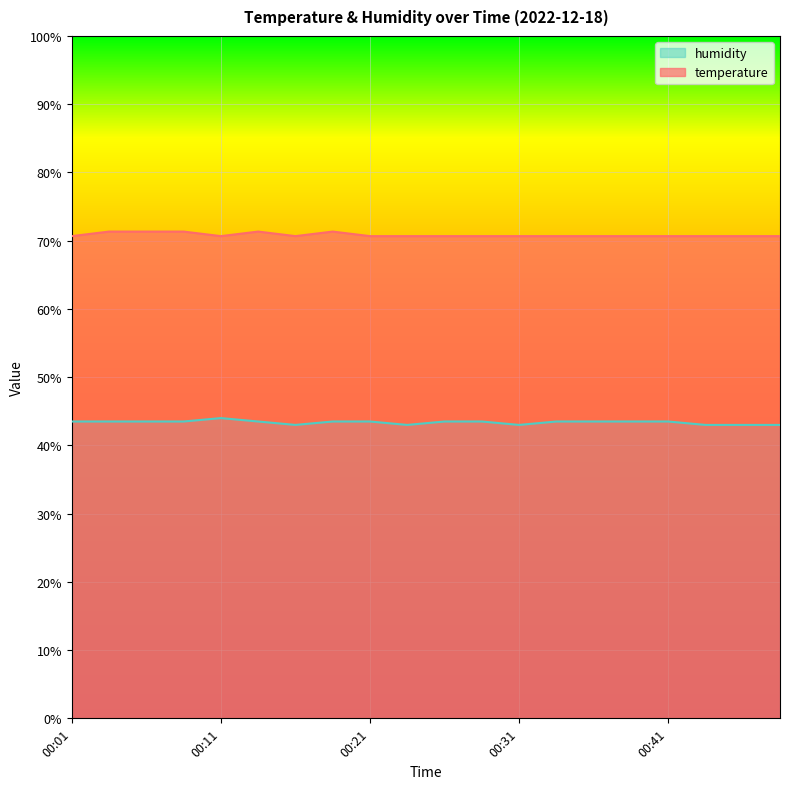

What is the value of the temperature point at the 7th from the left?

70.7